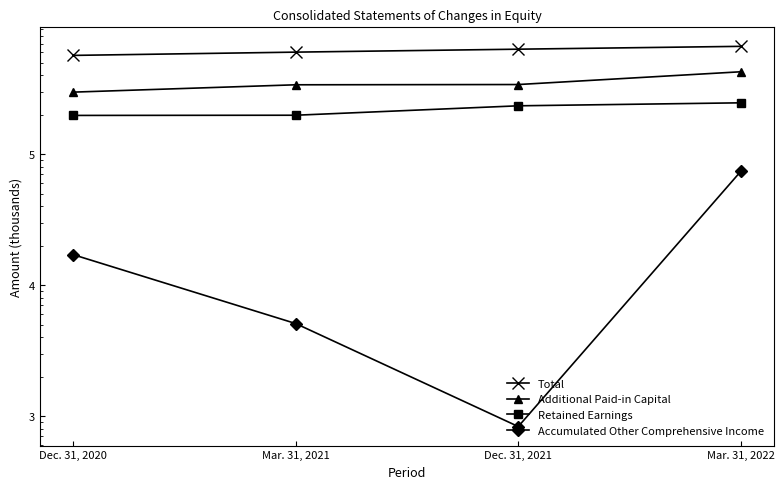

True or false: Total has a value of 364893 at Dec. 31, 2020.

False